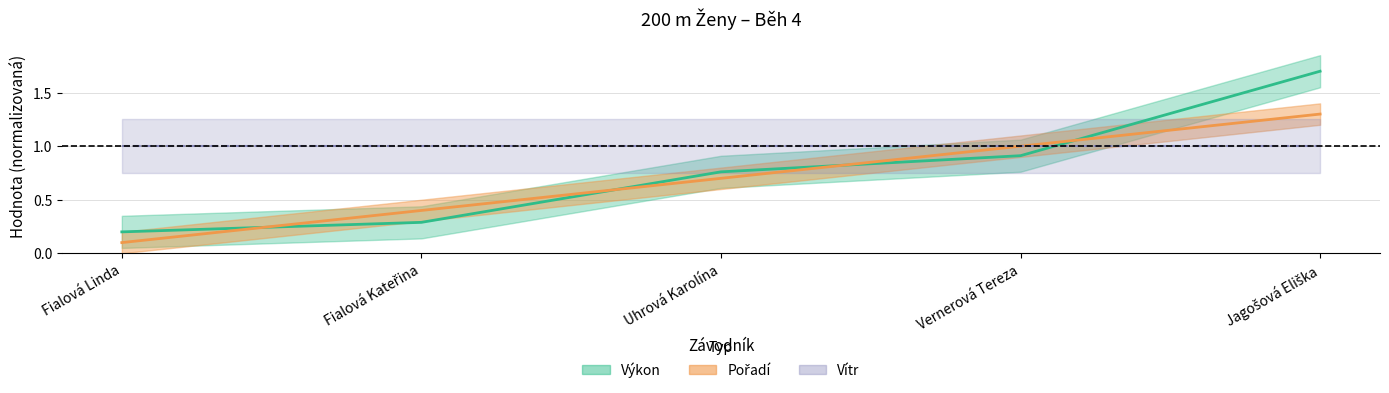

Reading right to left, what are all the values shown in this chart?

Pořadí: 1.3	1.0	0.7	0.4	0.1
Výkon: 1.7	0.9	0.8	0.3	0.2